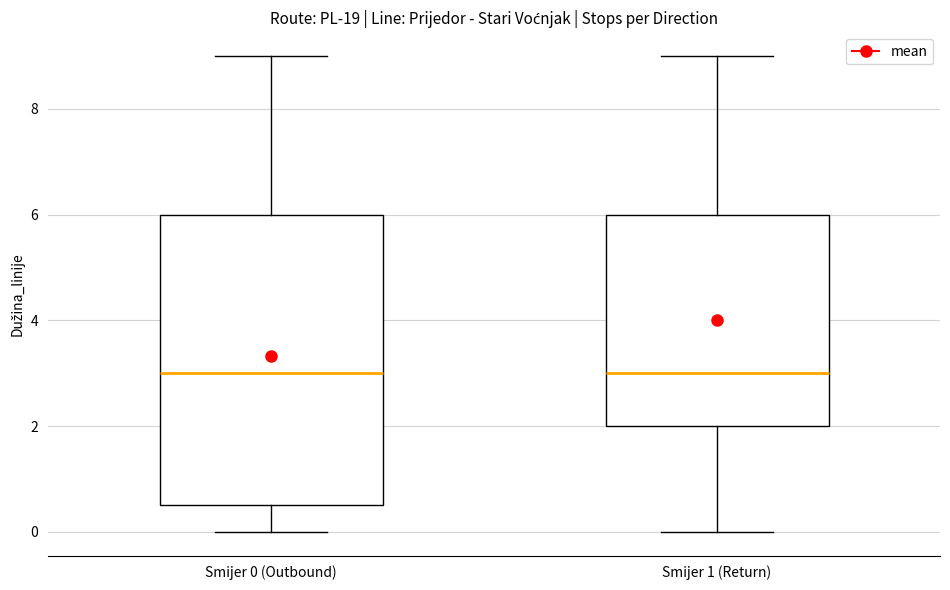

Where does the upper whisker of the box for Smijer 0 (Outbound) end on the y-axis? The values are not printed on the chart, so give them approximately, as read against the axis.

9.0